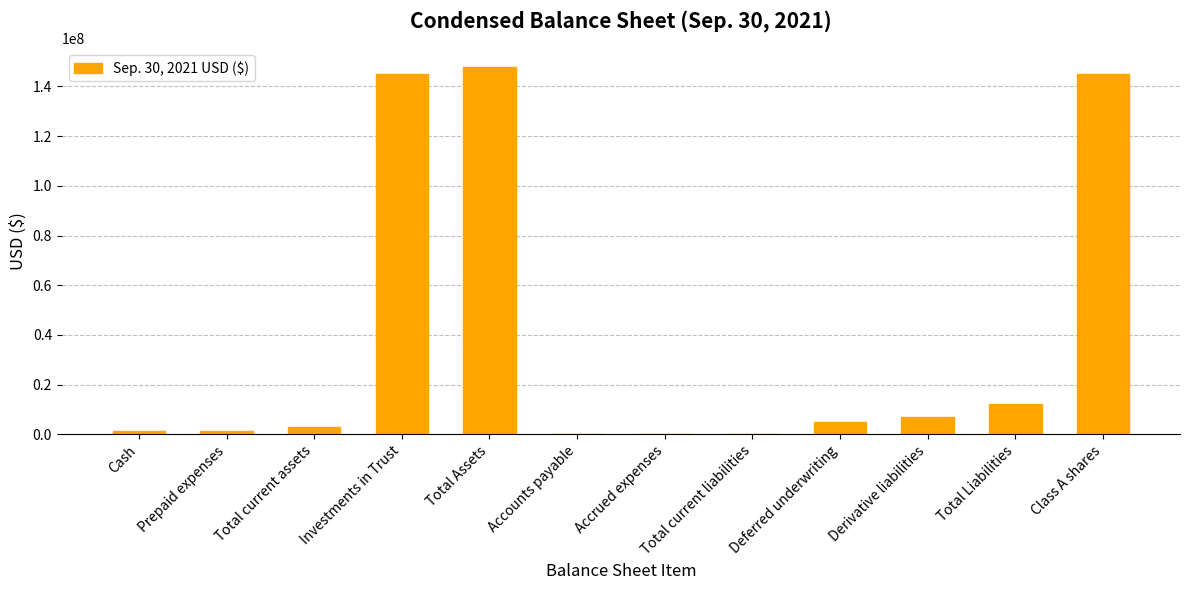

What is the average value?

39032730